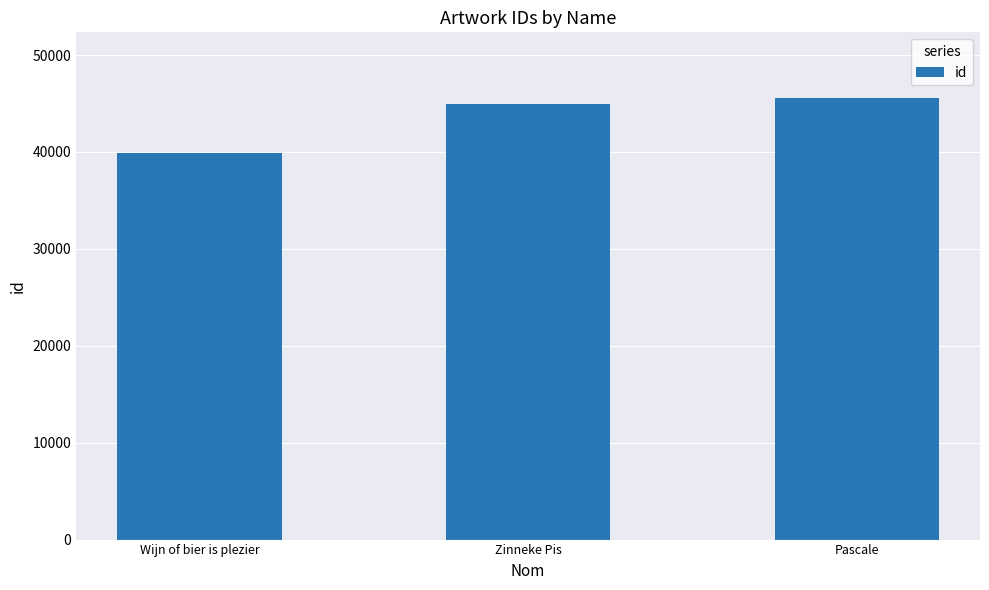

Between Pascale and Zinneke Pis, which is larger?

Pascale